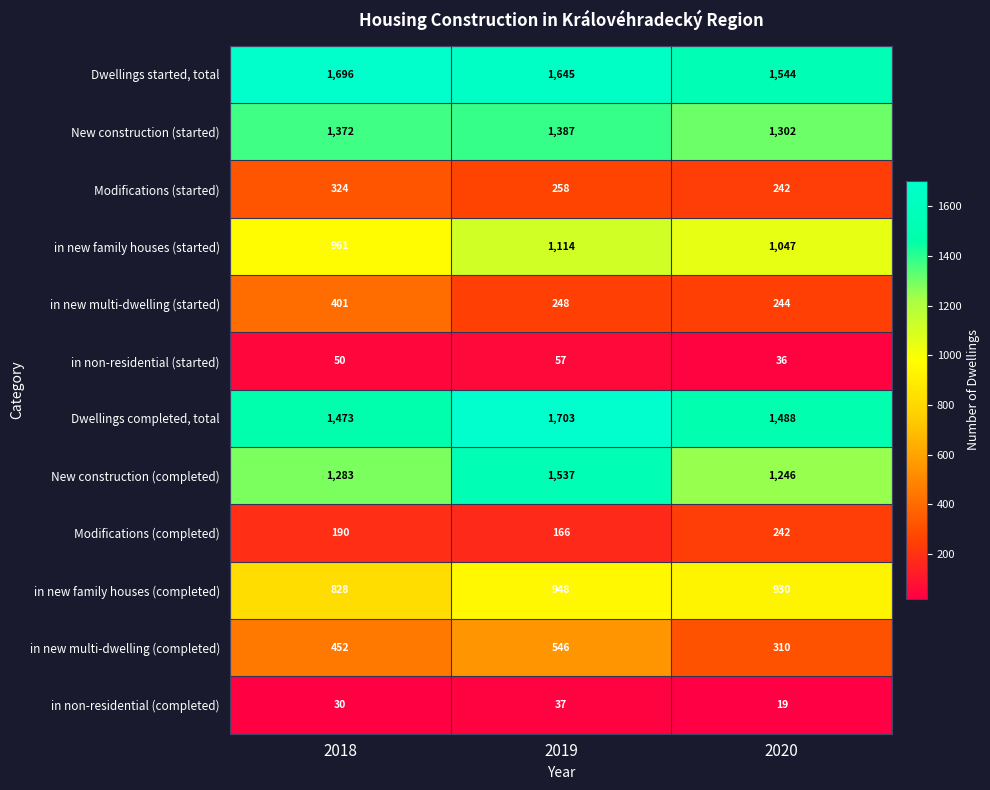

At which label does Modifications (started) first exceed 258?

2018